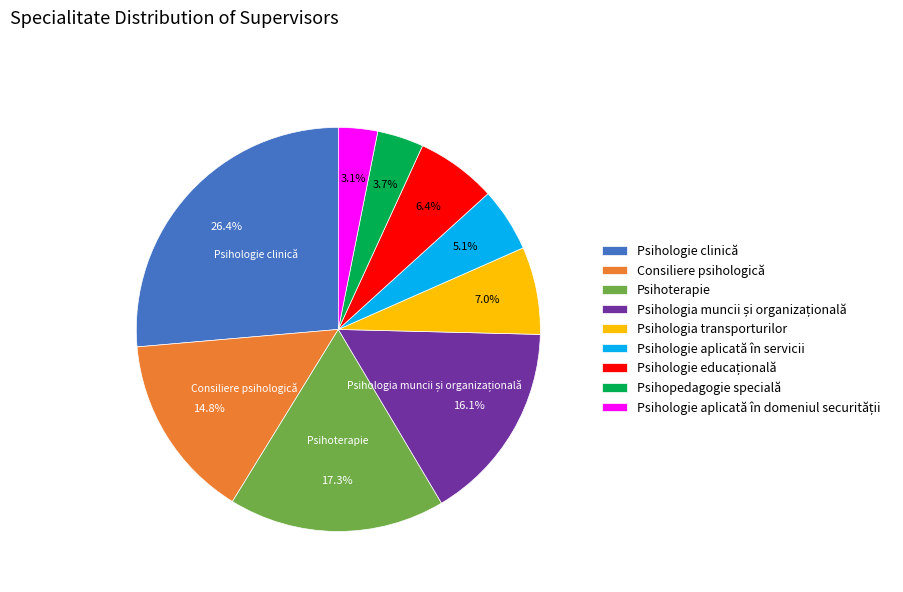

What is the ratio of the value at Psihoterapie to the value at Consiliere psihologică?

1.2